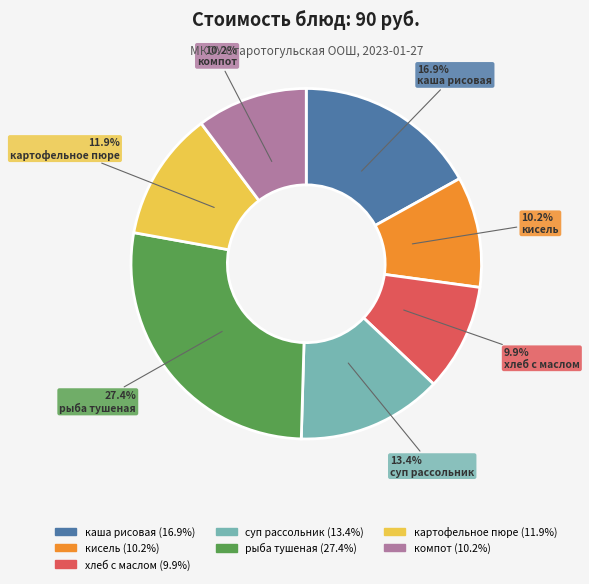

Is the sum of картофельное пюре and хлеб с маслом greater than half?

No